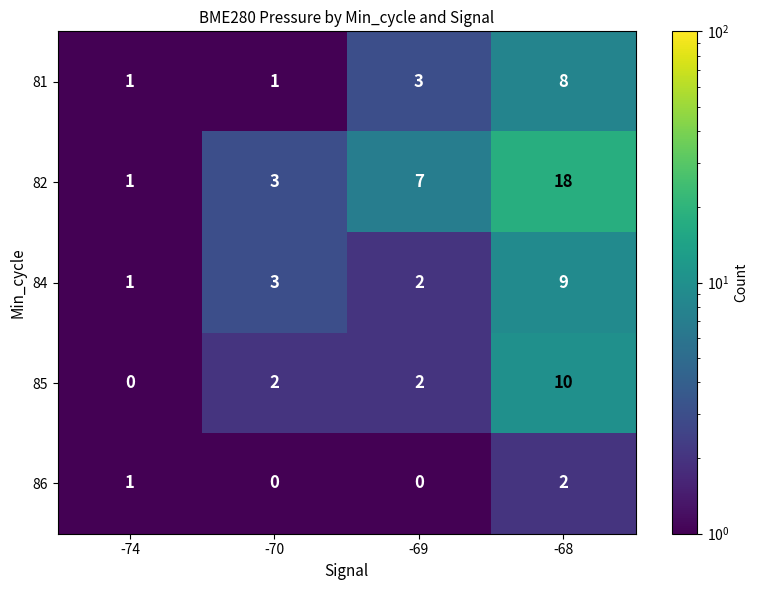

Where is 86 nearest to the value 1?

-74